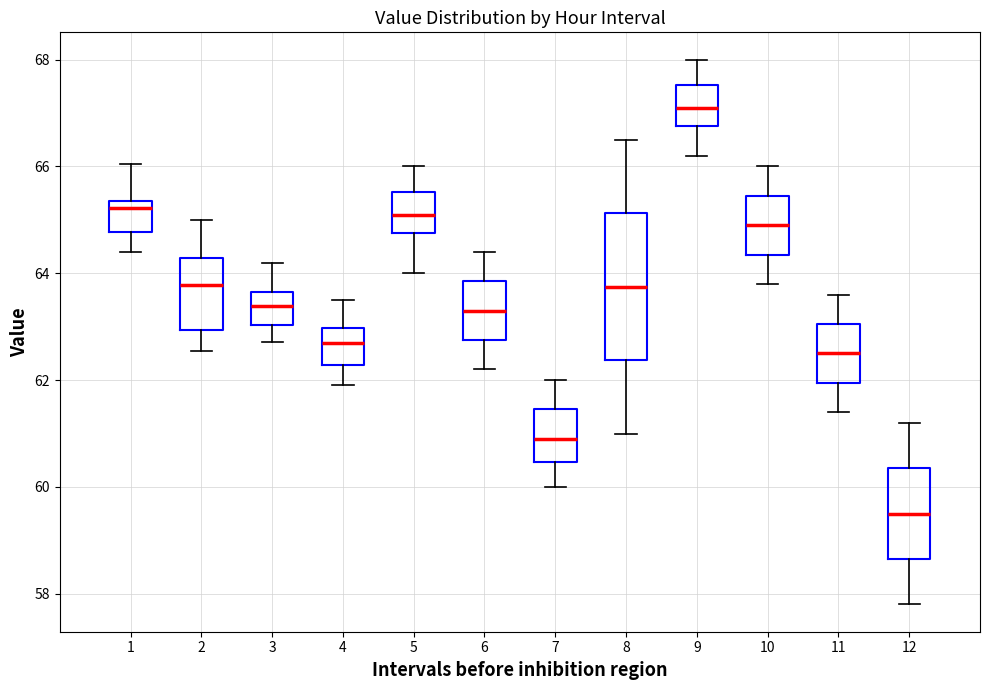

Reading left to right, transcribe this box plot: for each box, give where its median line is, the range the box spans, and where its two whiskers end, as read against the y-axis. The values are not printed on the chart, so give them approximately, as read against the axis.

1: median 65.2, box 64.8 to 65.4, whiskers 64.4 to 66.0
2: median 63.8, box 63.0 to 64.2, whiskers 62.6 to 65.0
3: median 63.4, box 63.0 to 63.6, whiskers 62.8 to 64.2
4: median 62.8, box 62.2 to 63.0, whiskers 62.0 to 63.6
5: median 65.2, box 64.8 to 65.6, whiskers 64.0 to 66.0
6: median 63.4, box 62.8 to 63.8, whiskers 62.2 to 64.4
7: median 61.0, box 60.4 to 61.4, whiskers 60.0 to 62.0
8: median 63.8, box 62.4 to 65.2, whiskers 61.0 to 66.6
9: median 67.2, box 66.8 to 67.6, whiskers 66.2 to 68.0
10: median 65.0, box 64.4 to 65.4, whiskers 63.8 to 66.0
11: median 62.6, box 62.0 to 63.0, whiskers 61.4 to 63.6
12: median 59.6, box 58.6 to 60.4, whiskers 57.8 to 61.2